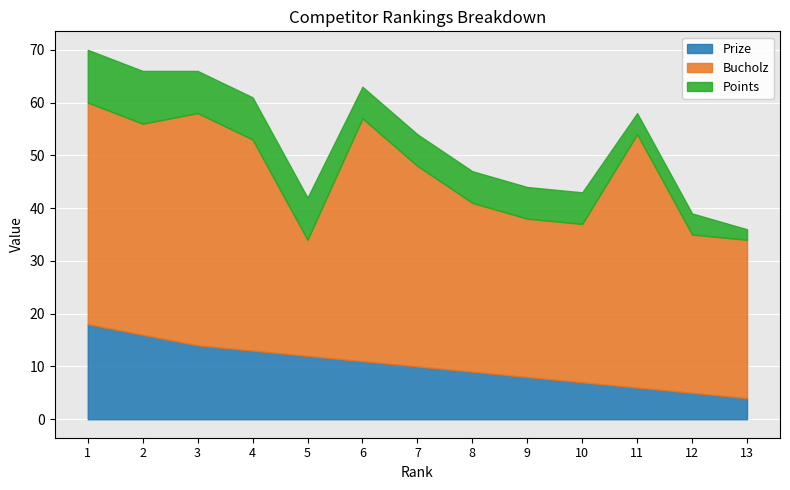

Rank the series at 10 from lowest to highest value.

Points, Prize, Bucholz